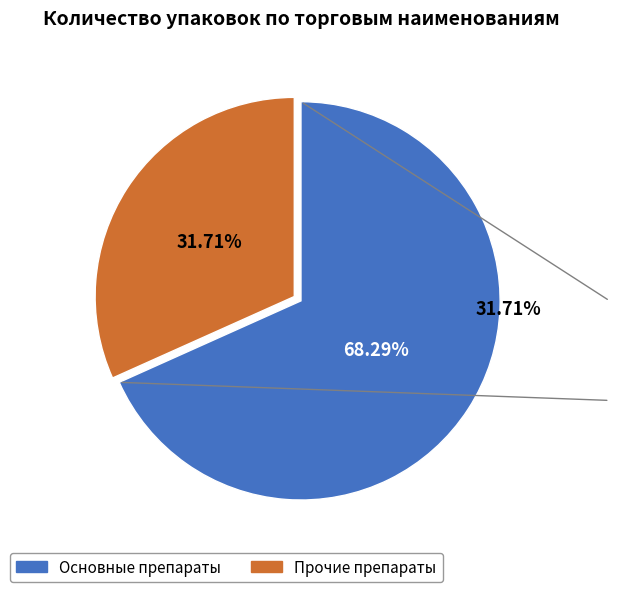

Does any single category account for the majority?

Yes